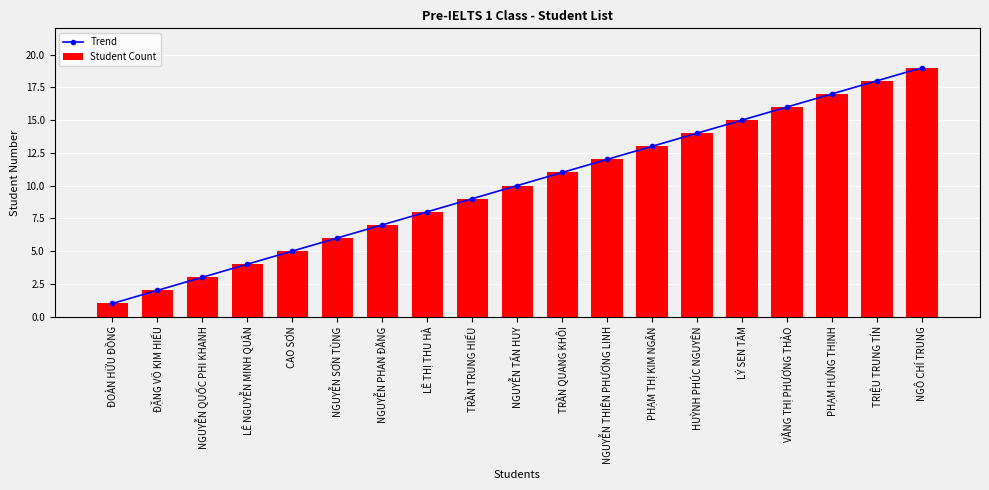

Rank the series by their maximum value, from highest to lowest.

Trend, Student Count